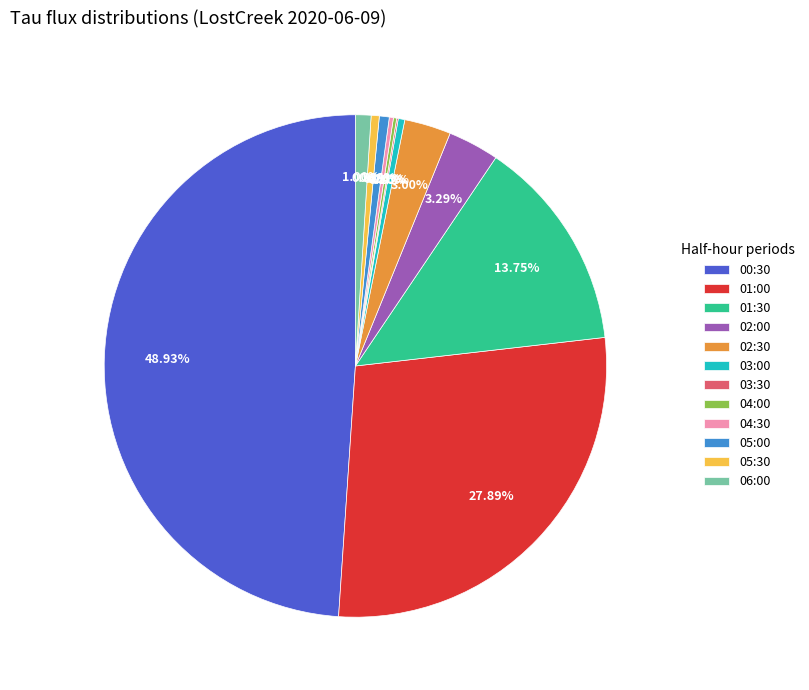

Is the sum of 03:00 and 02:30 greater than half?

No